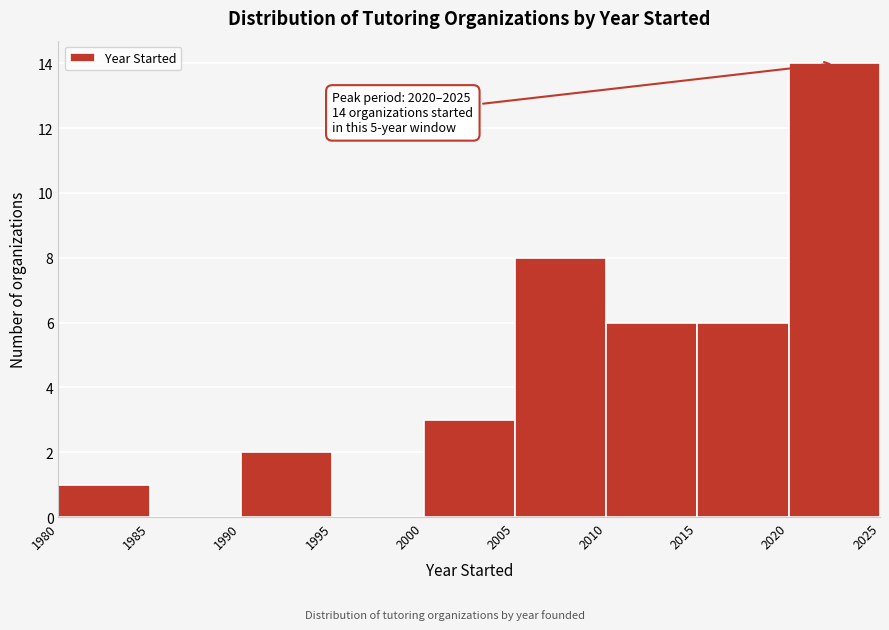

Over which range of the x-axis is the bar tallest?

2020 to 2025